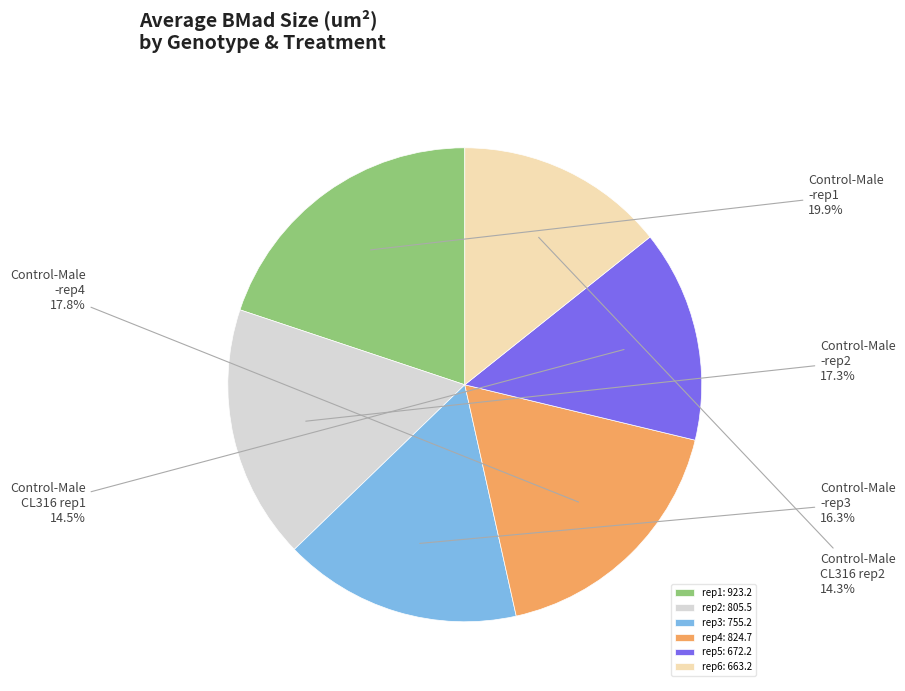

What is the ratio of the value at rep6: 663.2 to the value at rep1: 923.2?

0.7